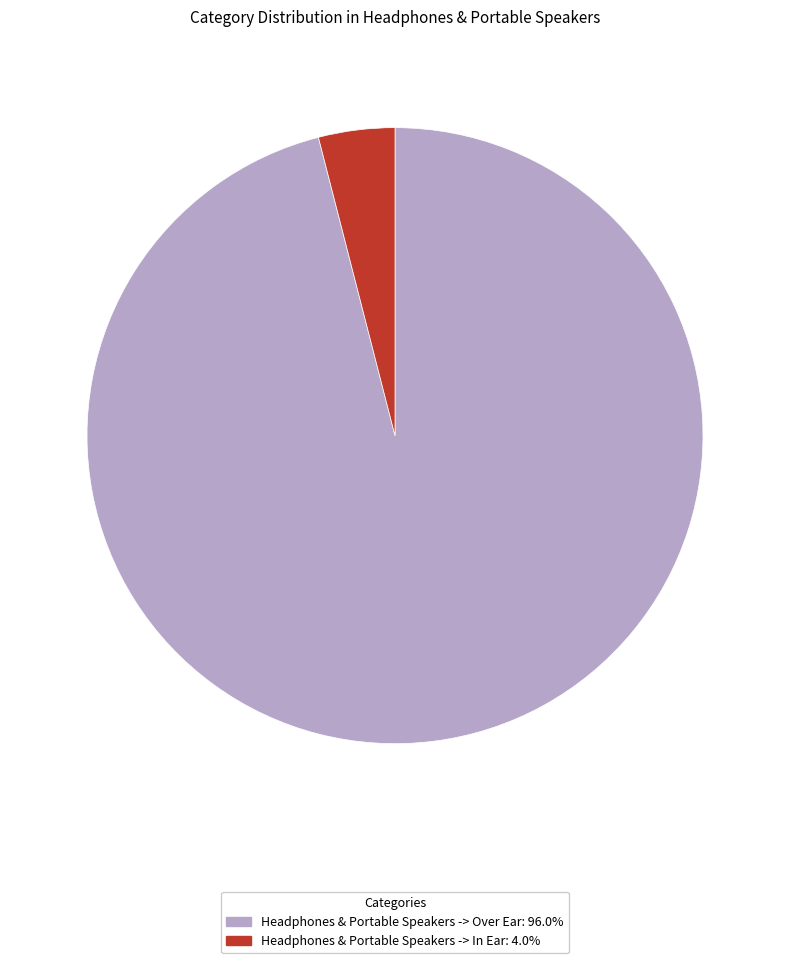

True or false: Headphones & Portable Speakers -> Over Ear accounts for 96% of the total.

True